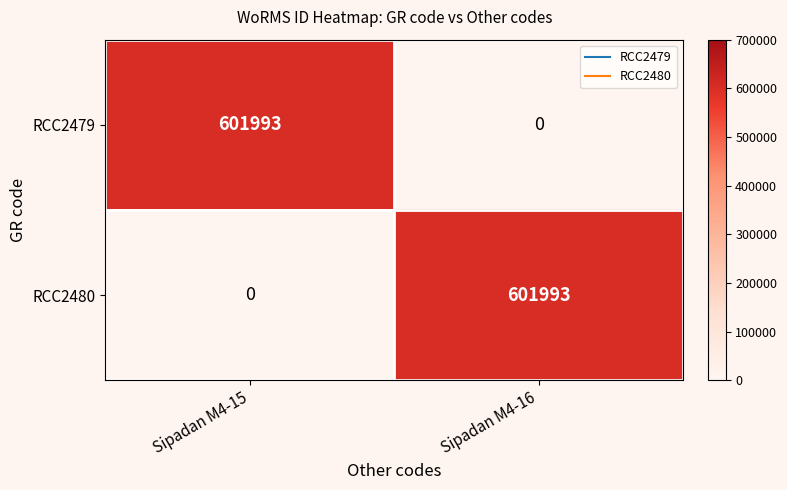

What is the difference between the RCC2480 values at Sipadan M4-15 and Sipadan M4-16?

601993